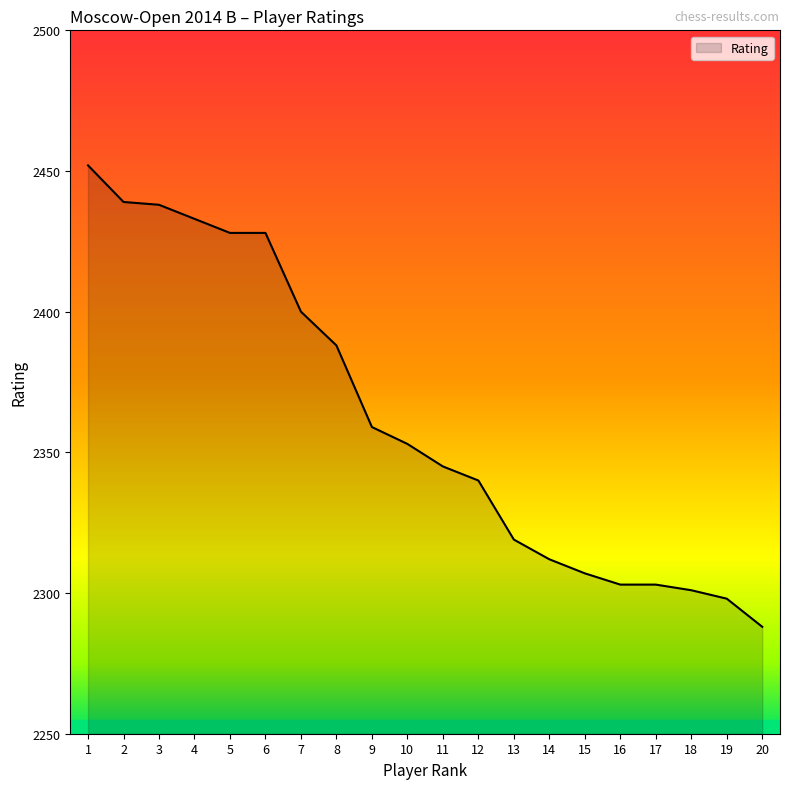

Where does the data first go above 2353?

1